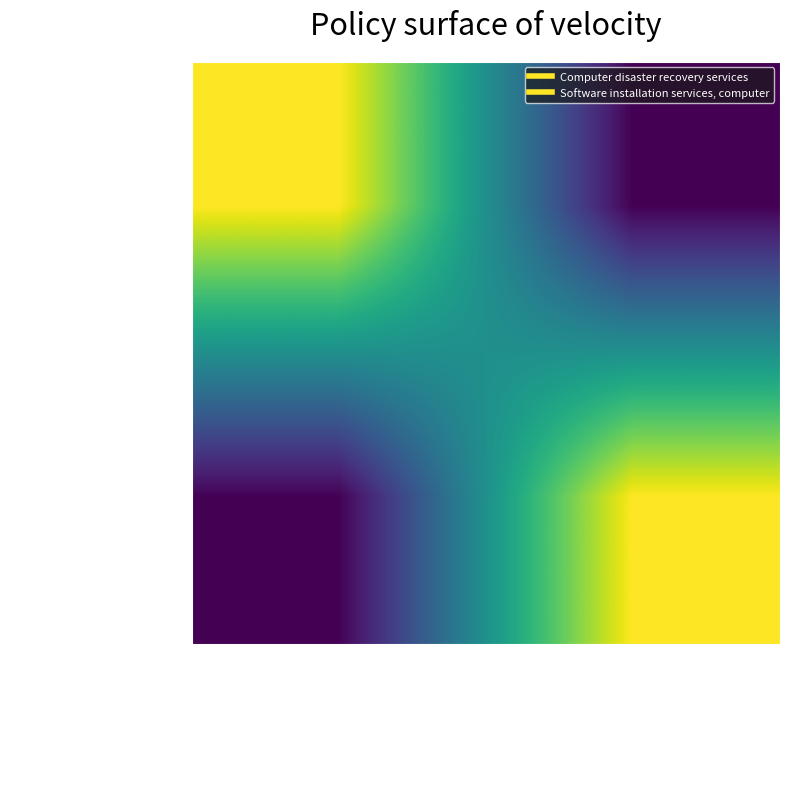

Reading right to left, what are all the values shown in this chart?

03ea7cd8e3153dd4...: Software installation services, computer=0	Computer disaster recovery services=541519
59ea6bfdd1699ba4...: Software installation services, computer=541519	Computer disaster recovery services=0